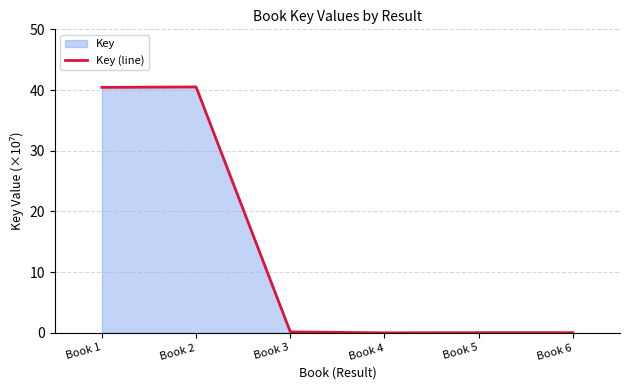

At which label is the value closest to 20?

Book 3